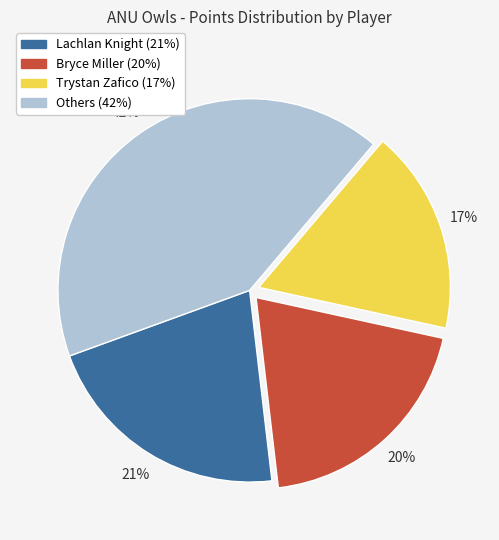

Is there a majority slice in this chart?

No